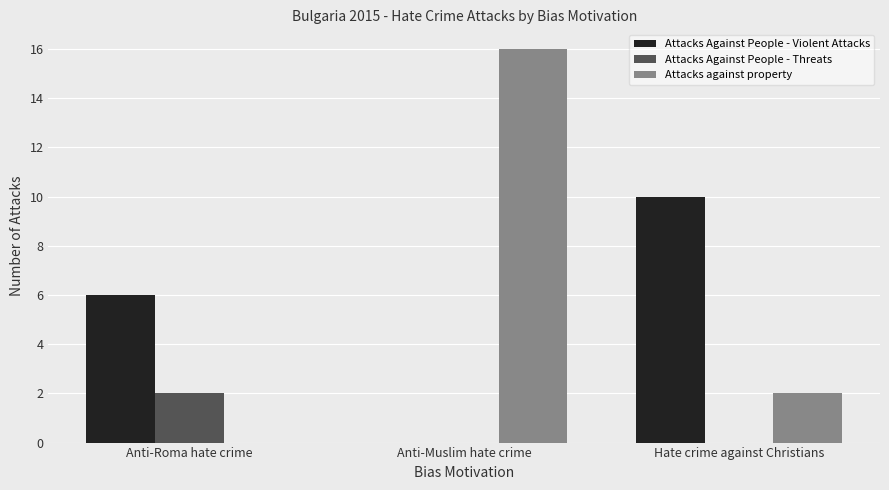

Is the value of Attacks Against People - Violent Attacks at Hate crime against Christians greater than the value of Attacks against property at Hate crime against Christians?

Yes